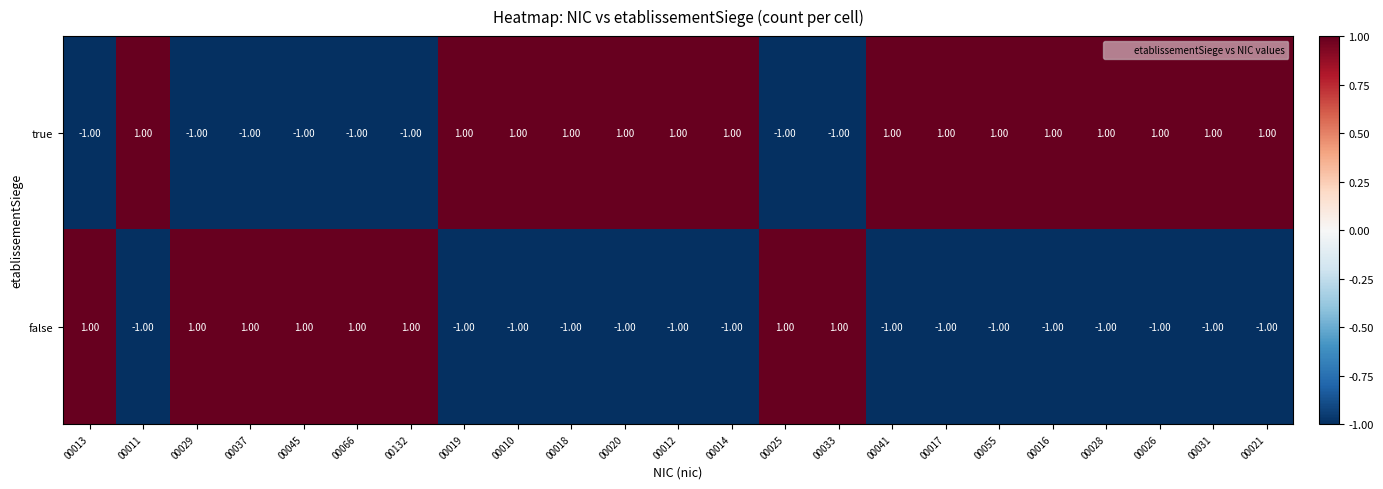

Which series has the largest total across all categories?

true